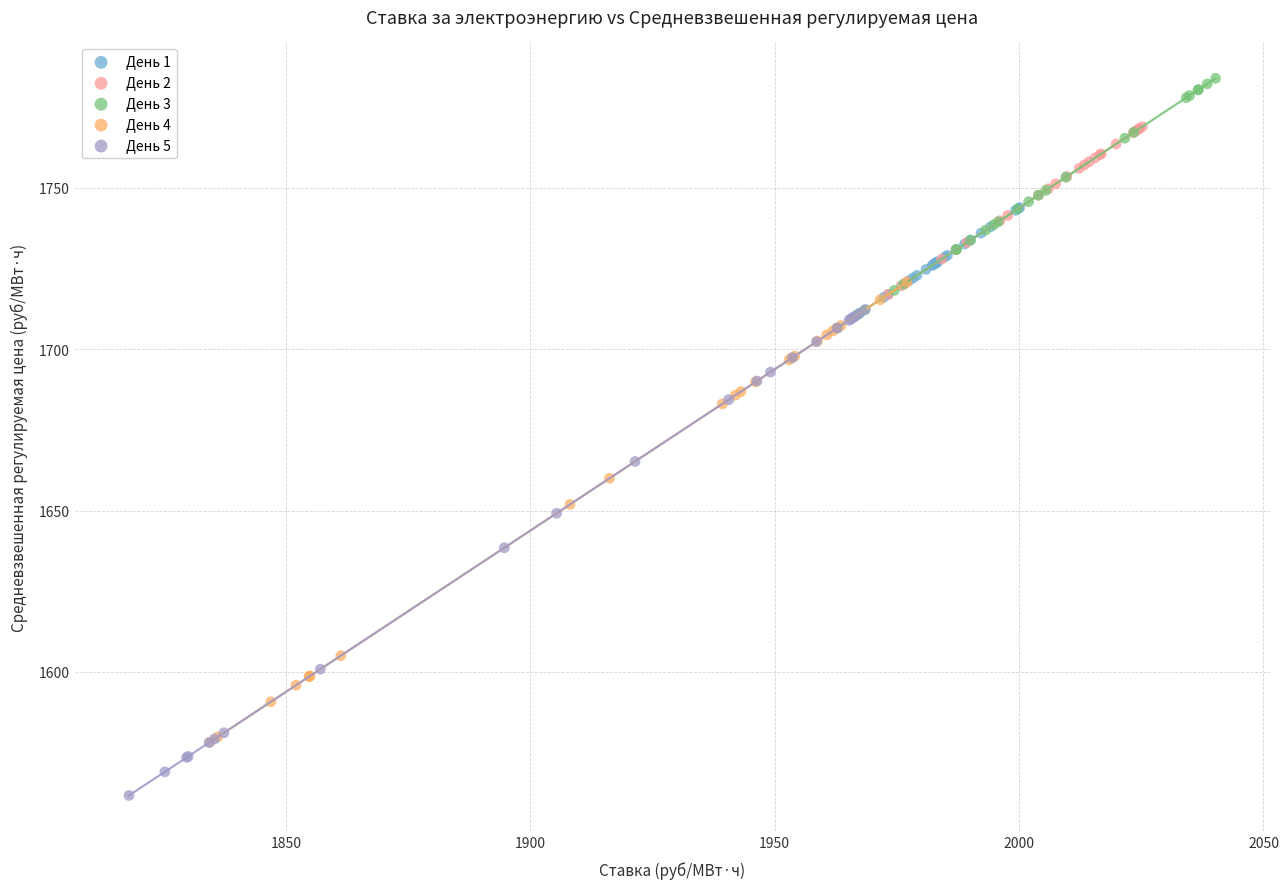

Which series contains the highest Y value?

День 3